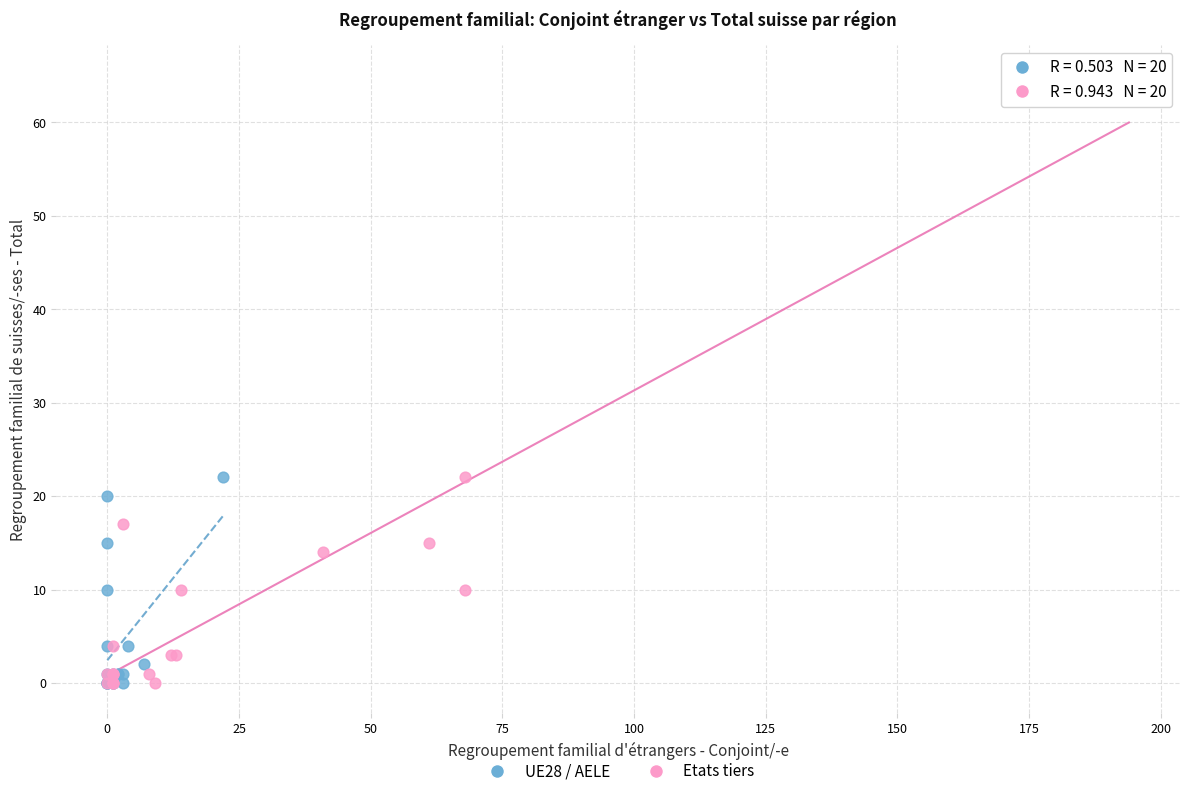

What are all the series names shown in the legend?

UE28 / AELE, Etats tiers